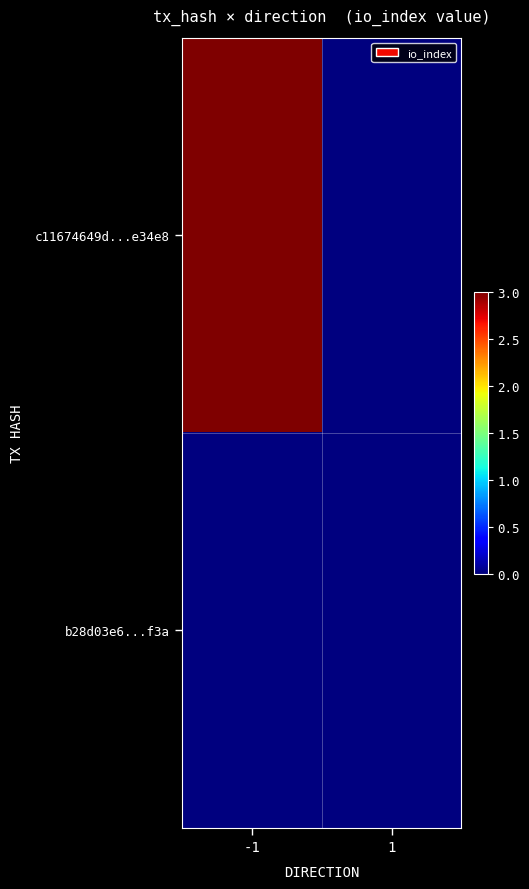

Reading left to right, transcribe all the data shown in this chart.

c11674649d...e34e8: -1=3	1=0
b28d03e6...f3a: -1=0	1=0